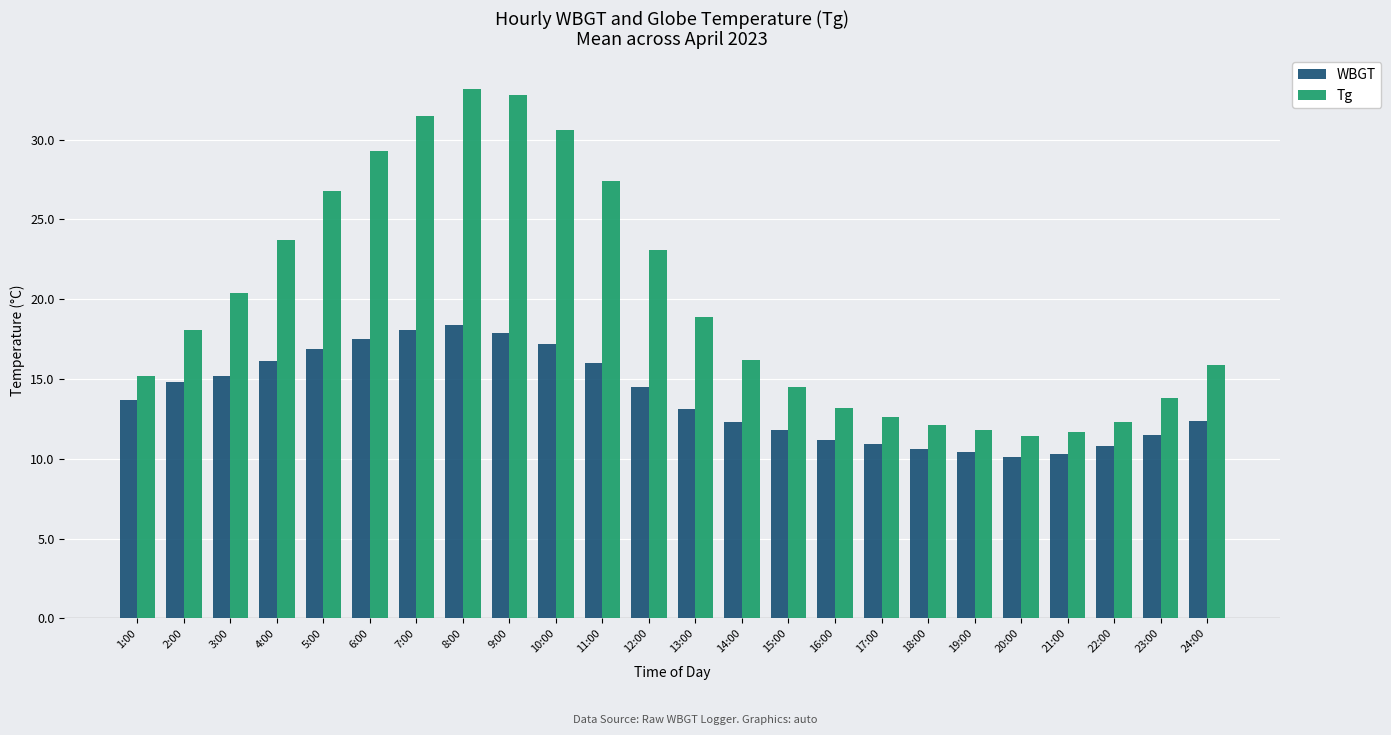

True or false: Tg has a value of 33.2 at 8:00.

True